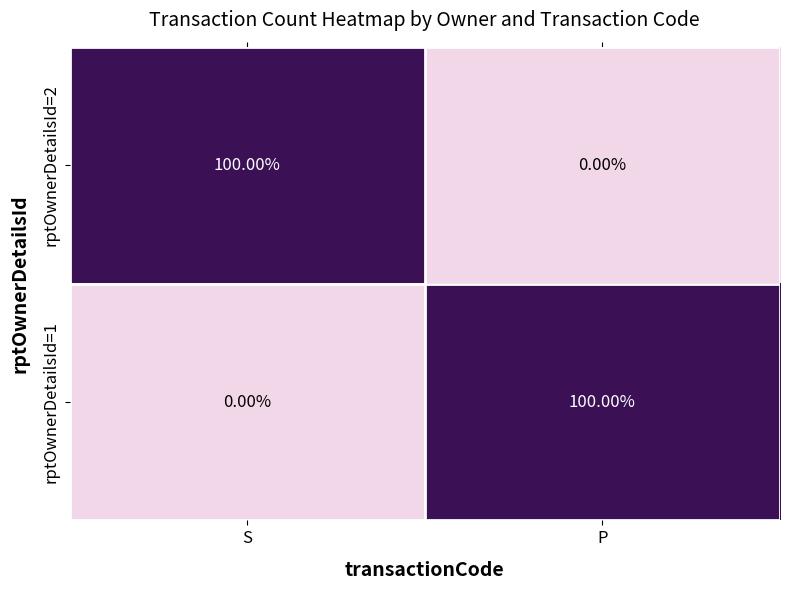

Count the number of data series in this chart.

2